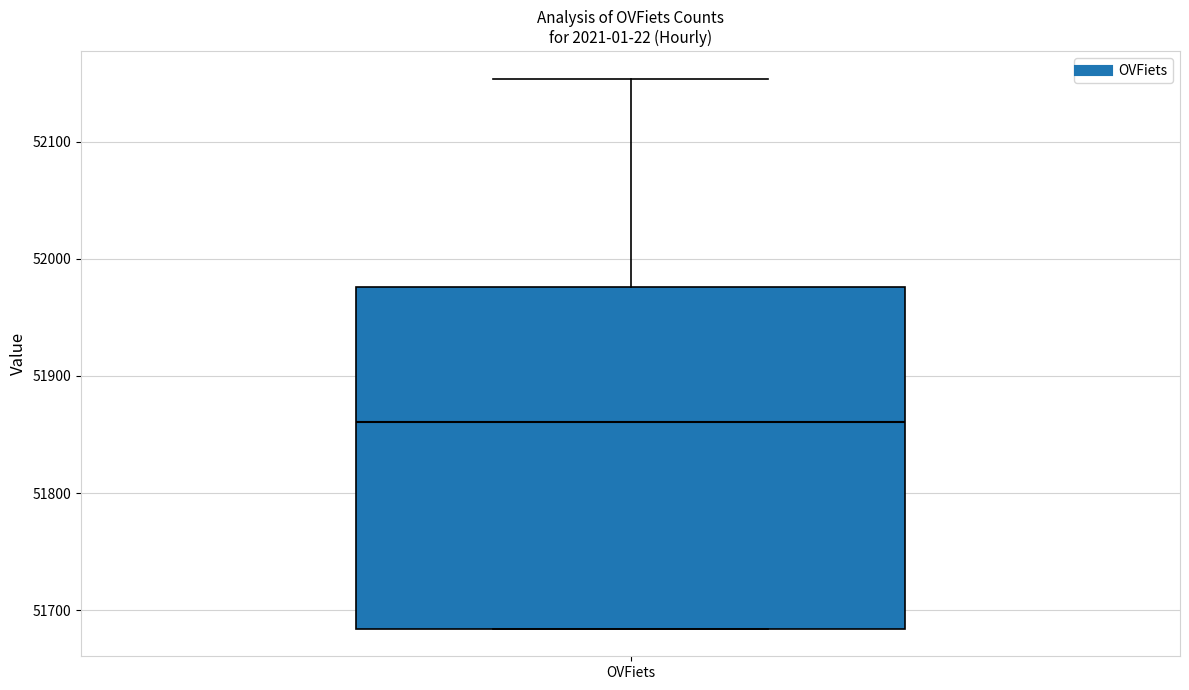

Transcribe this box plot: give where the median line is, the range the box spans, and where the two whiskers end, as read against the y-axis. The values are not printed on the chart, so give them approximately, as read against the axis.

median 51860, box 51680 to 51980, whiskers 51680 to 52150